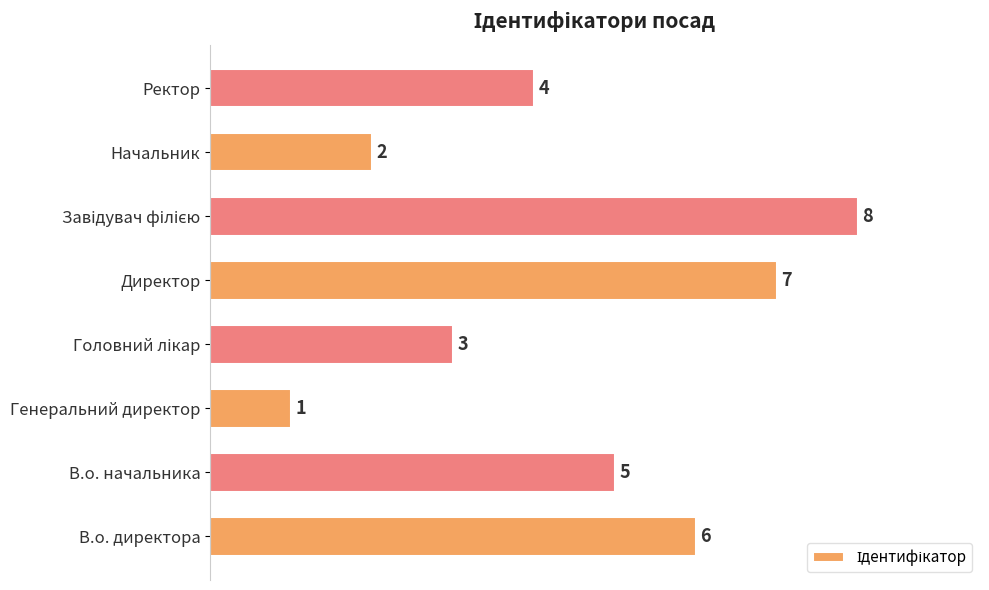

At which category does the chart reach its minimum across all series?

Генеральний директор